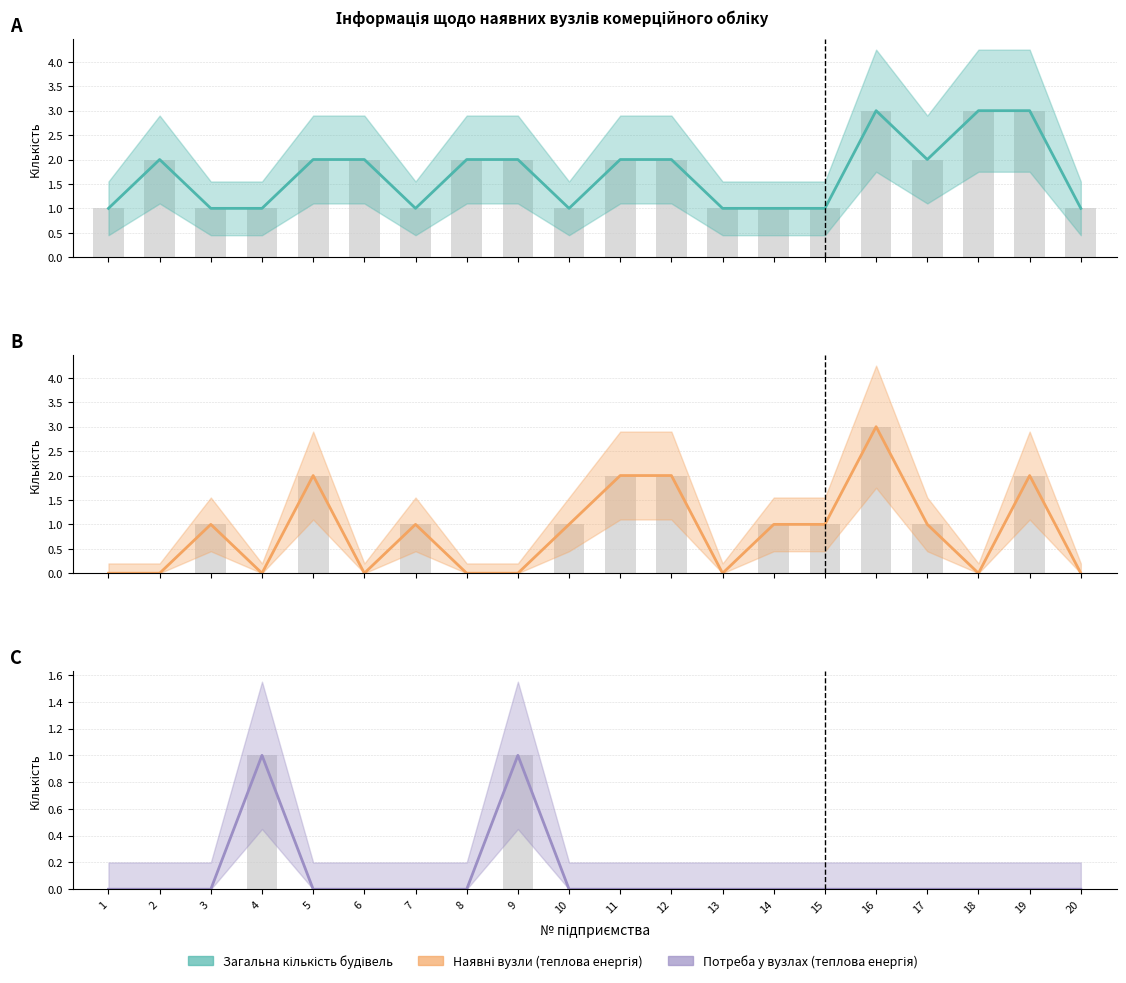

Which category has the highest value in the Наявні вузли (теплова енергія) series?

16